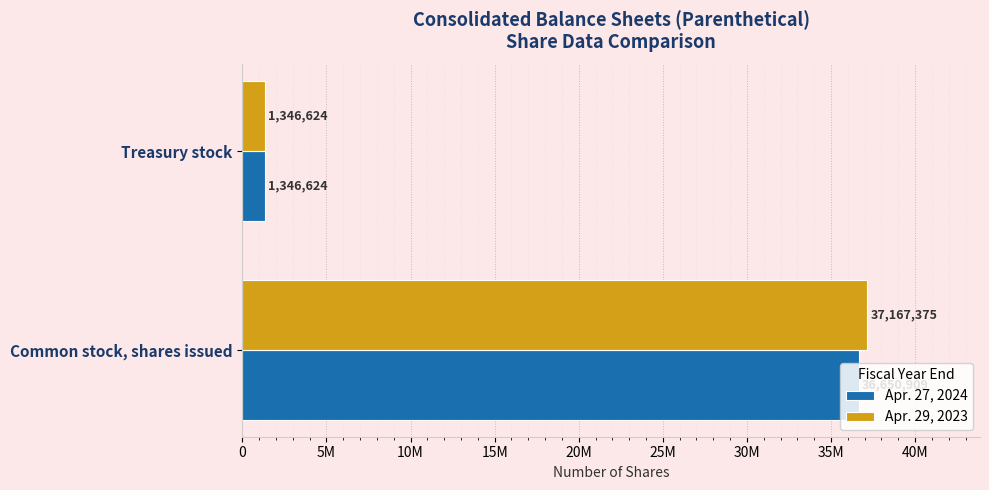

Count the number of categories in the chart.

2